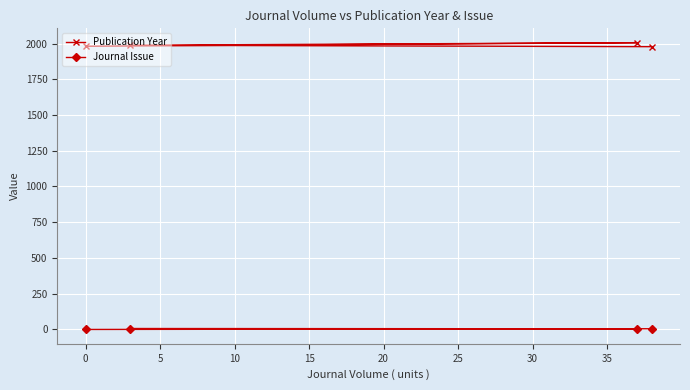

What is the sum of all Publication Year values?

7953